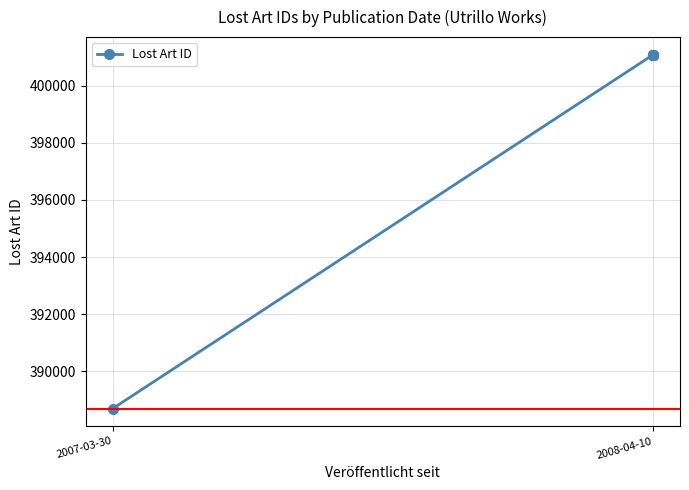

True or false: the data shows 401079 at 2008-04-10.

True